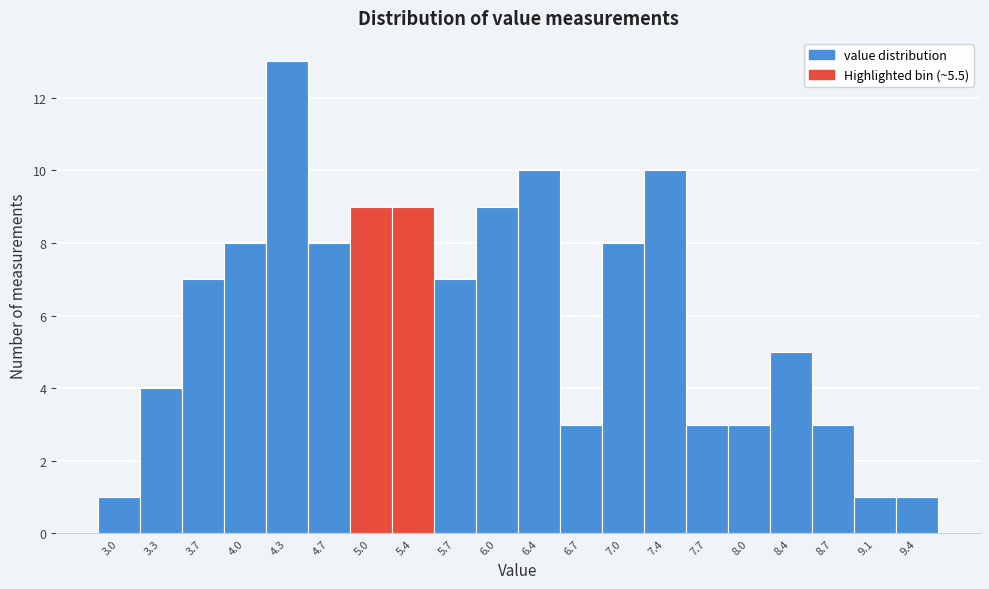

Reading left to right, what are all the values shown in this chart?

3.0=1	3.3=4	3.7=7	4.0=8	4.3=13	4.7=8	5.0=9	5.4=9	5.7=7	6.0=9	6.4=10	6.7=3	7.0=8	7.4=10	7.7=3	8.0=3	8.4=5	8.7=3	9.1=1	9.4=1